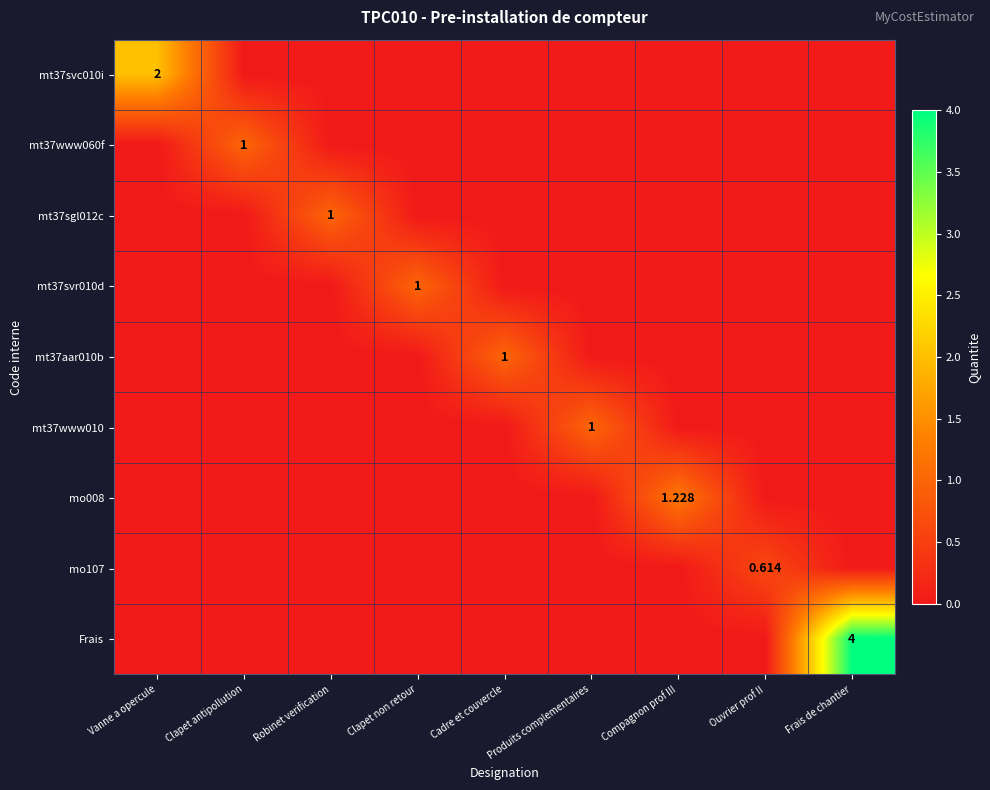

What is the difference between the highest and lowest values at Clapet antipollution?

1.0